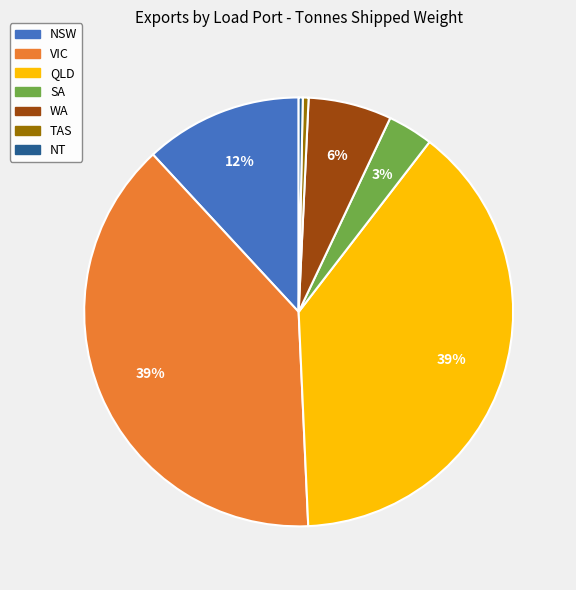

Between WA and NSW, which is larger?

NSW